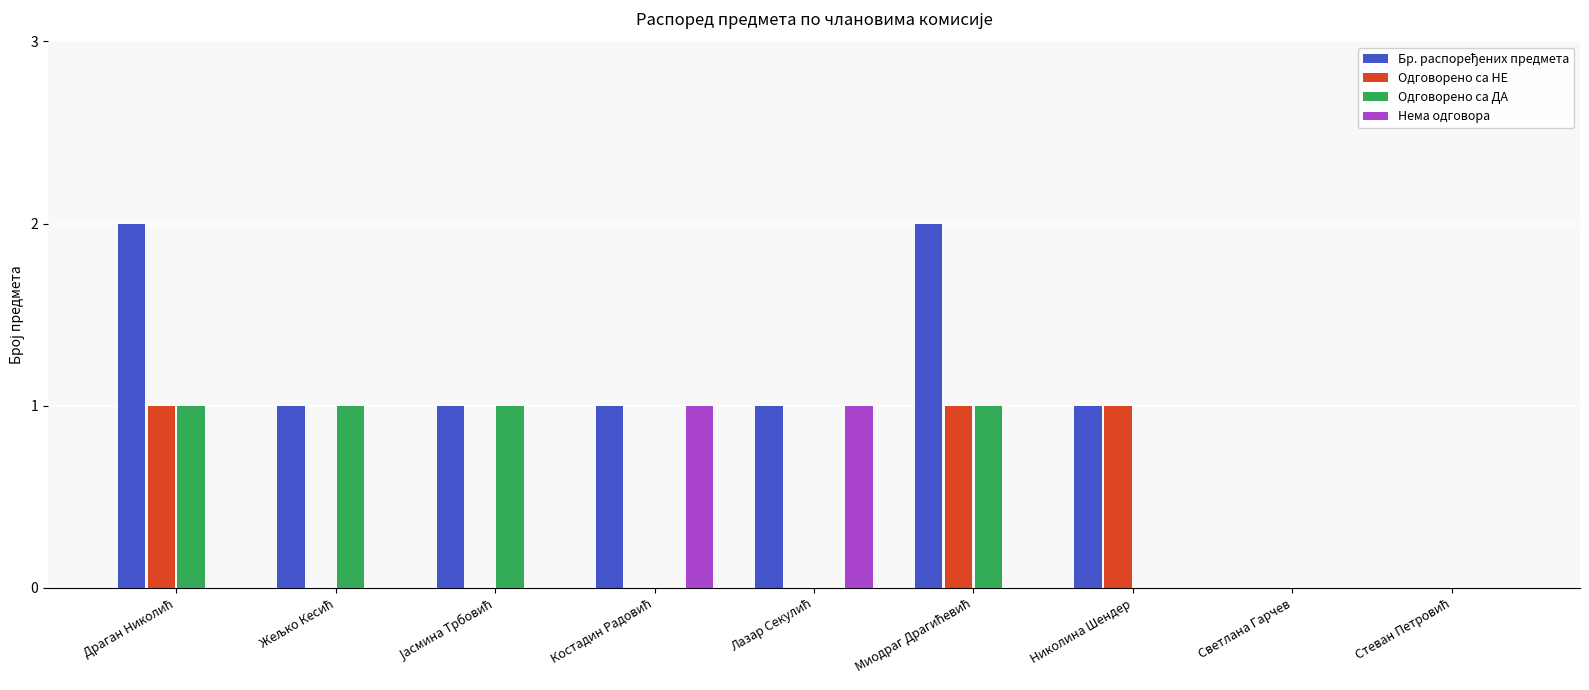

What is the sum of all Одговорено са ДА values?

4